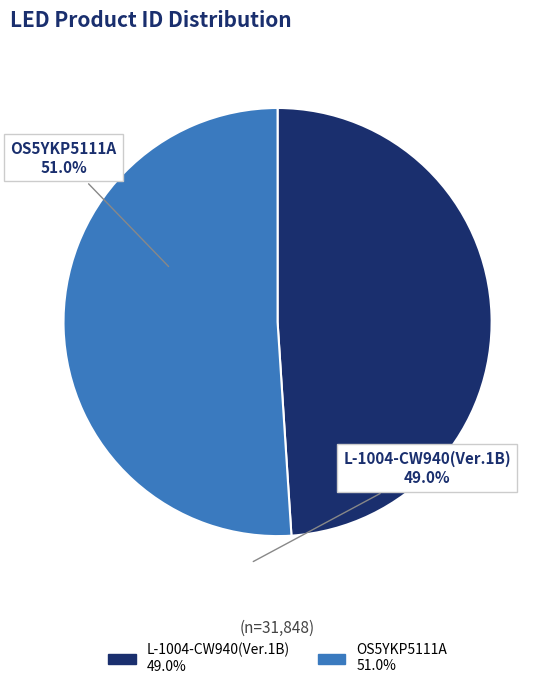

Combined, do OS5YKP5111A and L-1004-CW940(Ver.1B) account for over 50%?

Yes